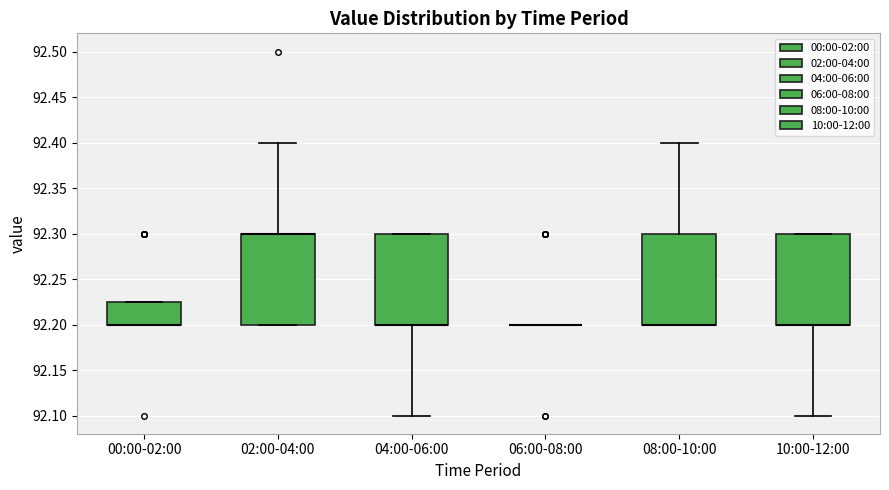

Reading left to right, read every box against the y-axis: the position of its median line, the range the box covers, and the ends of its whiskers. The values are not printed on the chart, so give them approximately, as read against the axis.

00:00-02:00: median 92.200 (drawn on the box's lower edge), box 92.200 to 92.225, whiskers 92.200 to 92.225
02:00-04:00: median 92.300 (drawn on the box's upper edge), box 92.200 to 92.300, whiskers 92.200 to 92.400
04:00-06:00: median 92.200 (drawn on the box's lower edge), box 92.200 to 92.300, whiskers 92.100 to 92.300
06:00-08:00: box collapsed to a line at 92.200, whiskers 92.200 to 92.200
08:00-10:00: median 92.200 (drawn on the box's lower edge), box 92.200 to 92.300, whiskers 92.200 to 92.400
10:00-12:00: median 92.200 (drawn on the box's lower edge), box 92.200 to 92.300, whiskers 92.100 to 92.300